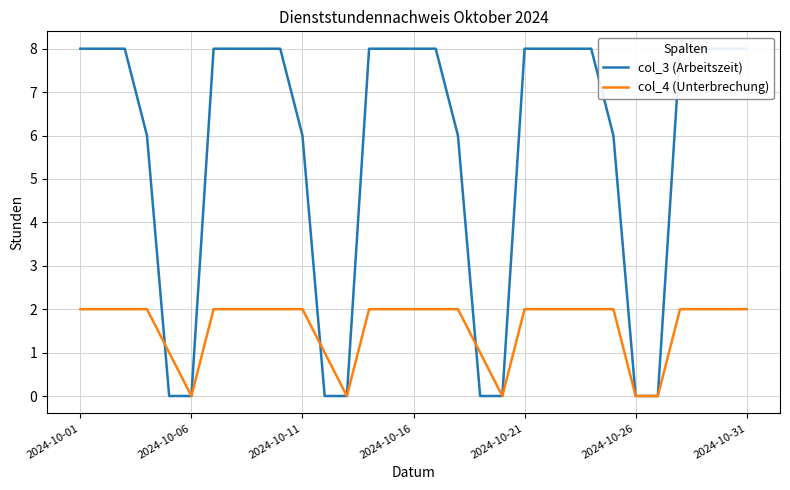

At which label does col_4 (Unterbrechung) reach its minimum?

2024-10-06